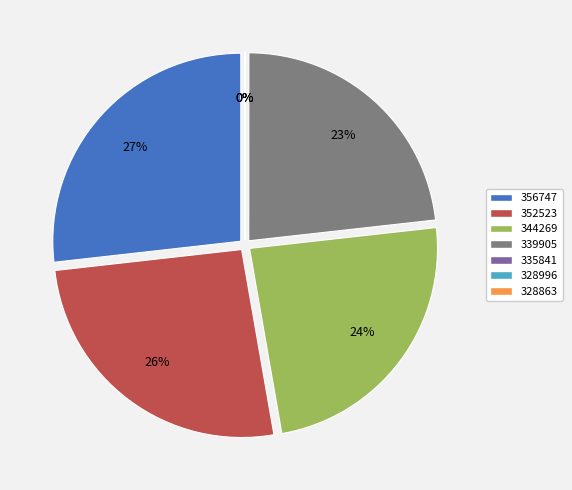

Which category has the smallest portion of the pie?

328996